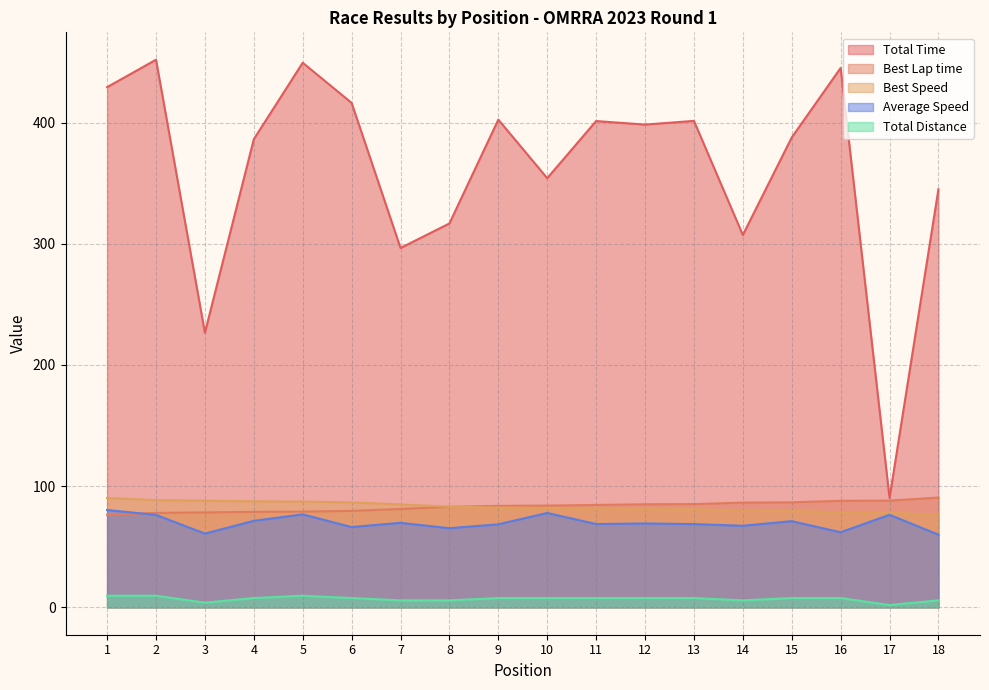

Where is Total Distance nearest to the value 5?

7